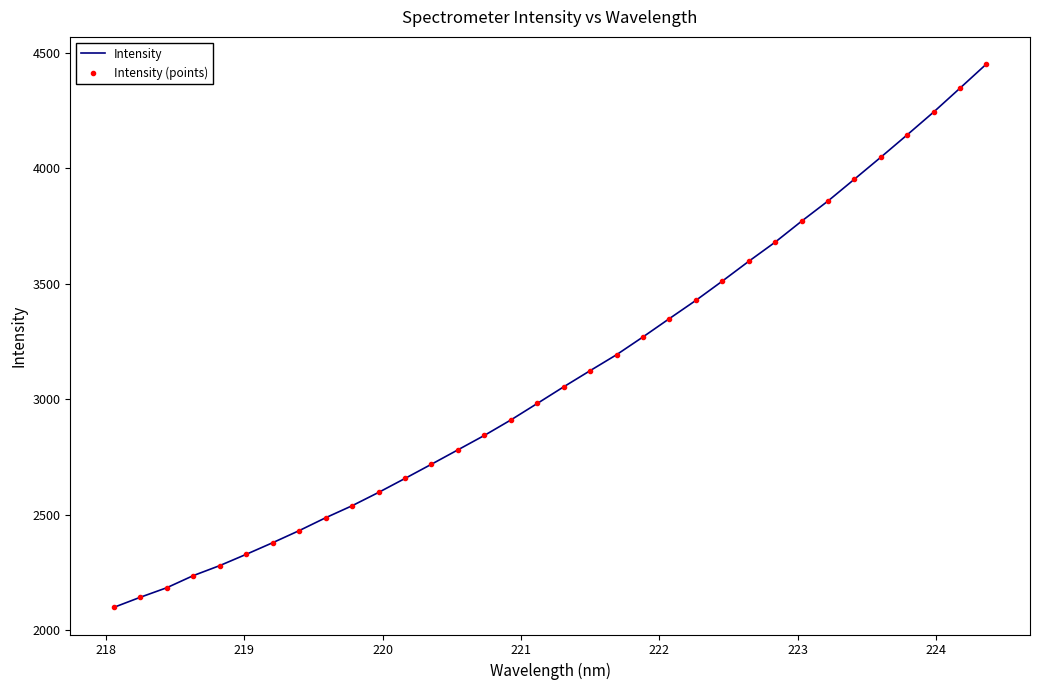

How many lines are shown in the chart?

2